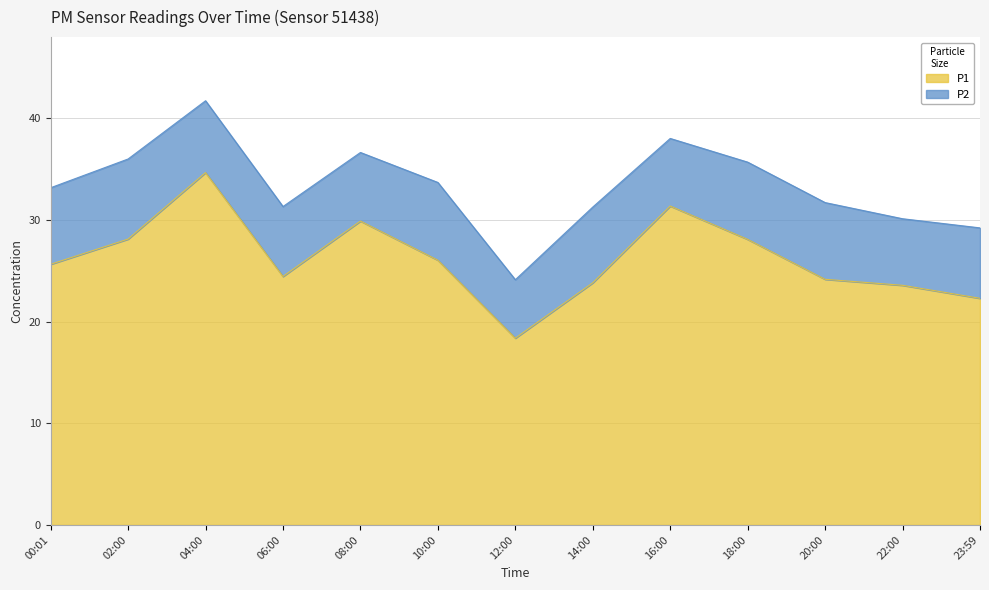

Where is the data nearest to the value 26?

10:00